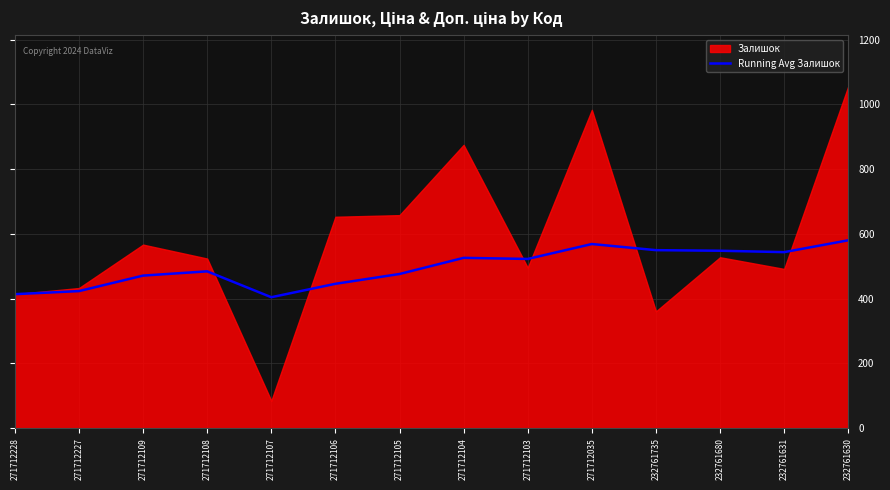

How many lines are shown in the chart?

1